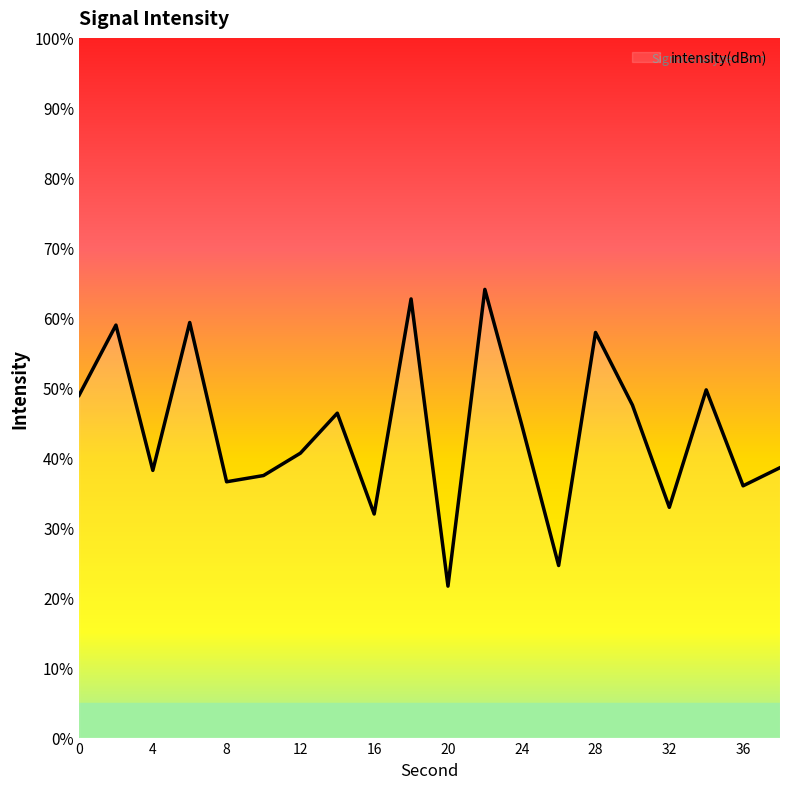

What is the difference between the maximum and minimum values?

42.4